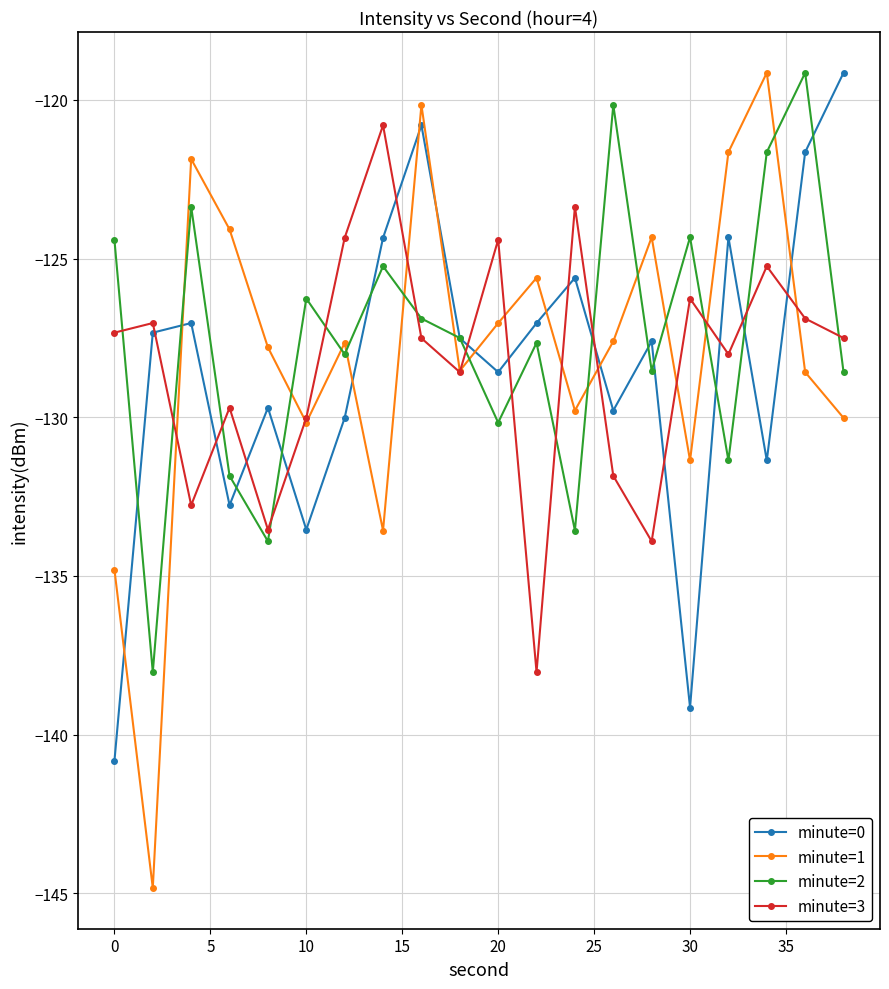

Which series has the largest range (max minus min)?

minute=1